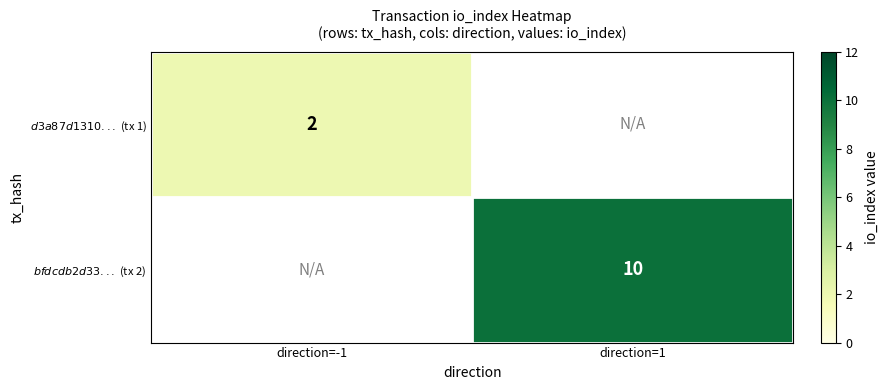

How many positive values does the $bfdcdb2d33...$ (tx 2) series have?

1